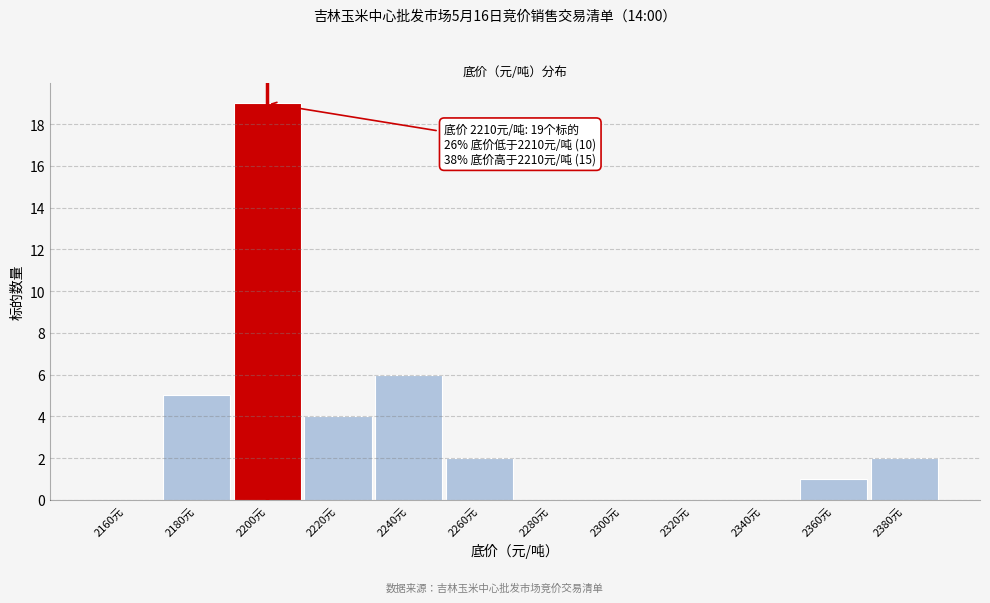

Reading left to right, extract all data points from this chart.

2160元=0	2180元=5	2200元=19	2220元=4	2240元=6	2260元=2	2280元=0	2300元=0	2320元=0	2340元=0	2360元=1	2380元=2